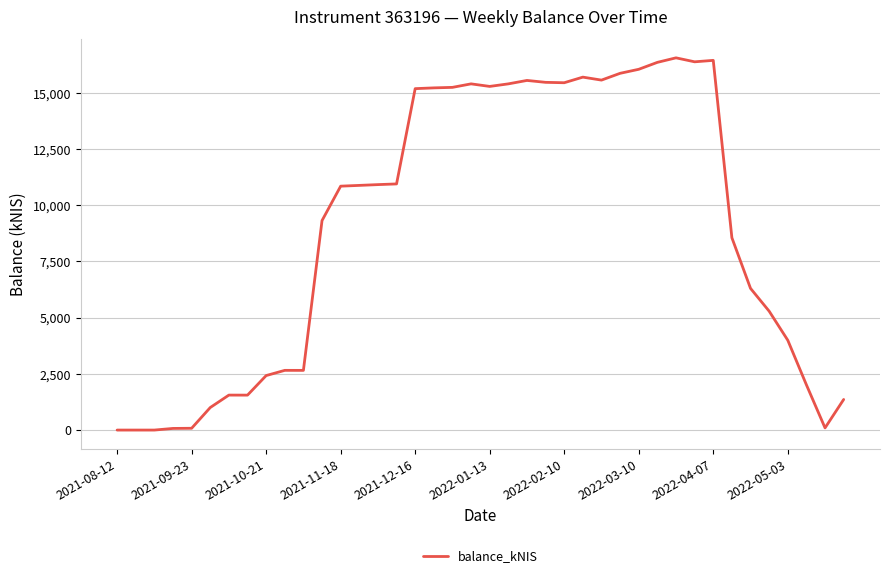

What is the difference between the maximum and minimum values?

16552.9